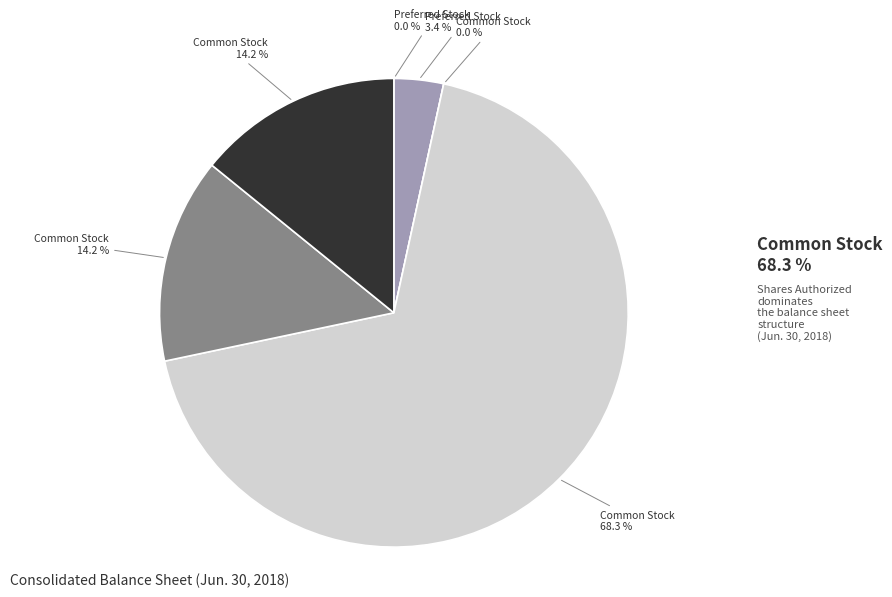

True or false: Common Stock, Shares Outstanding accounts for 14% of the total.

True